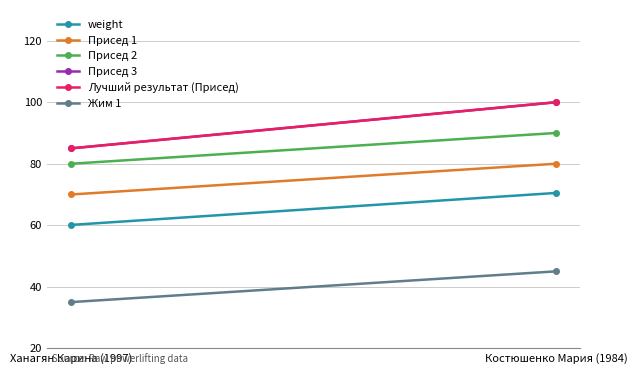

What is the difference between the Присед 3 values at Ханагян Карина (1997) and Костюшенко Мария (1984)?

15.0